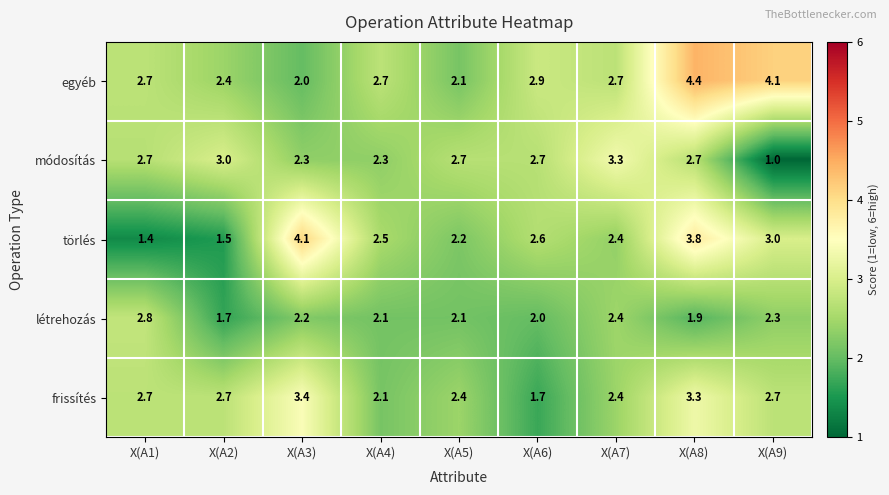

List the series in order of their peak value, lowest first.

létrehozás, módosítás, frissítés, törlés, egyéb